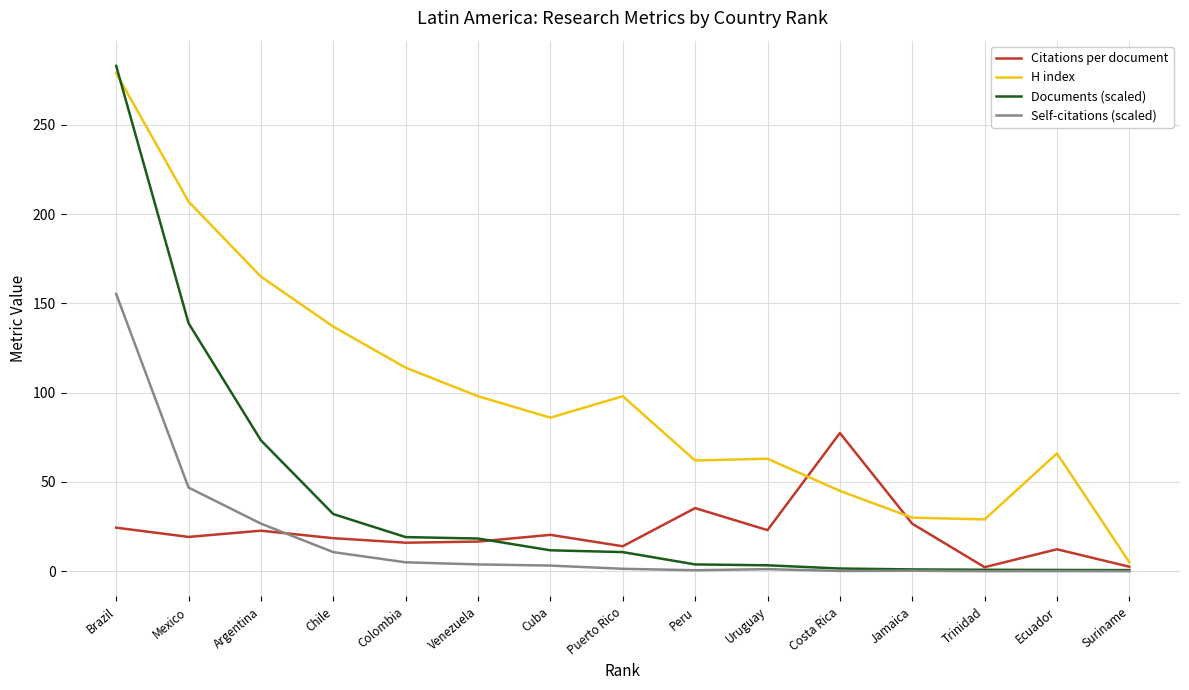

Is this an area chart (filled region under the line)?

No